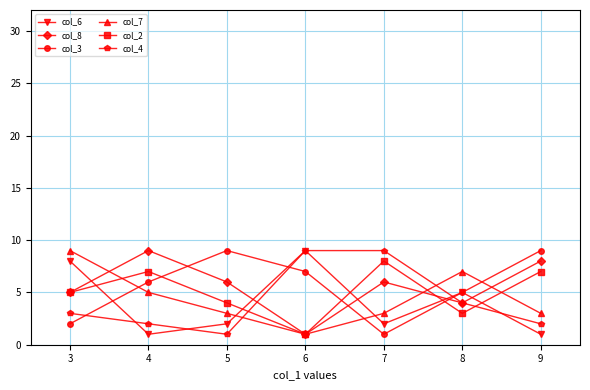

Is it true that col_3 equals 2 at 8?

False